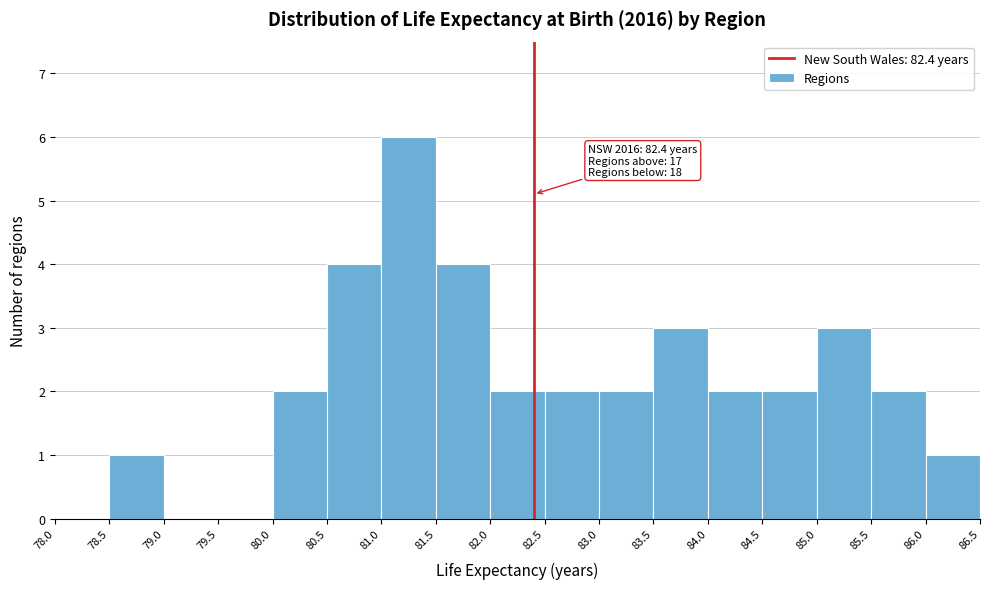

Which range on the x-axis has the tallest bar?

81.0 to 81.5